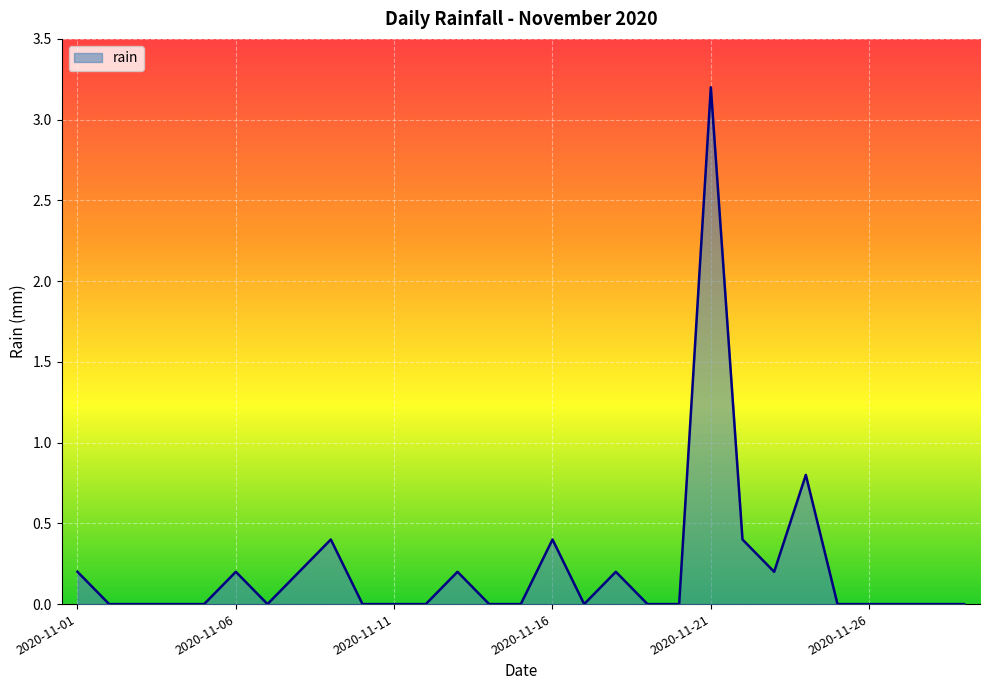

What is the greatest value displayed?

3.2